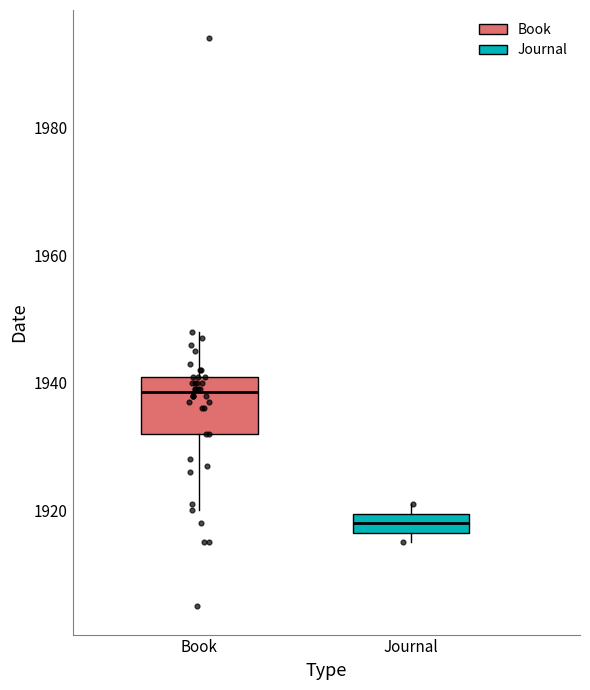

Reading left to right, transcribe this box plot: for each box, give where its median line is, the range the box spans, and where its two whiskers end, as read against the y-axis. The values are not printed on the chart, so give them approximately, as read against the axis.

Book: median 1938, box 1932 to 1942, whiskers 1920 to 1948
Journal: median 1918, box 1916 to 1920, whiskers 1916 (just below the box's lower edge) to 1922